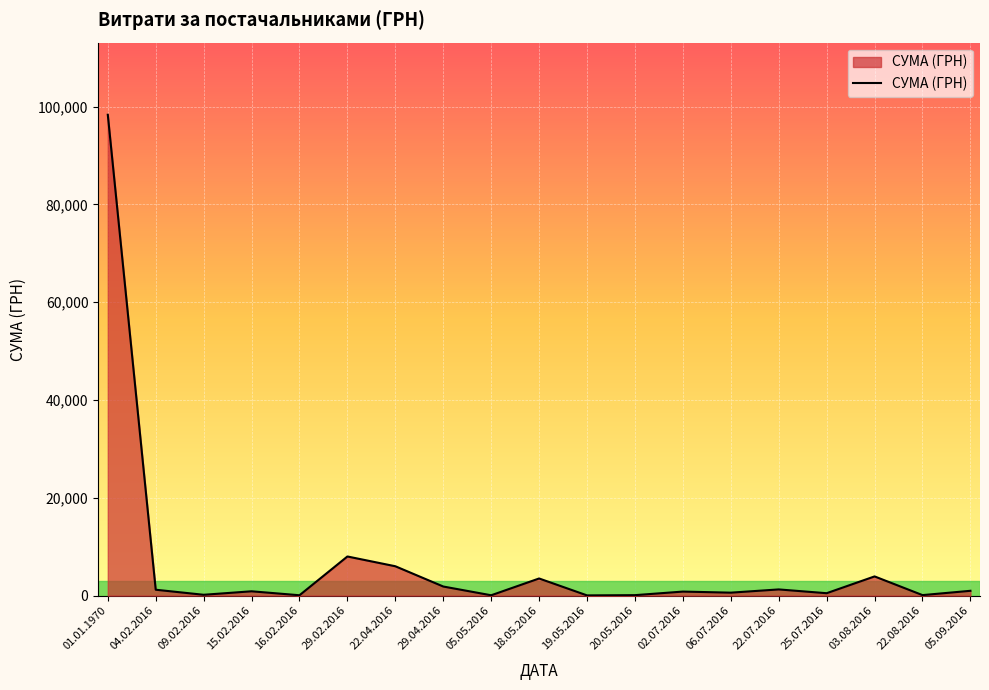

Count the number of categories in the chart.

19